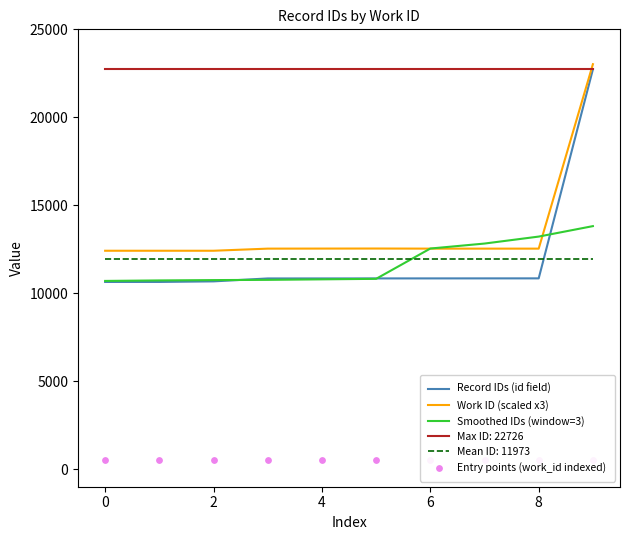

At how many categories does at least one series exceed 2567?

10